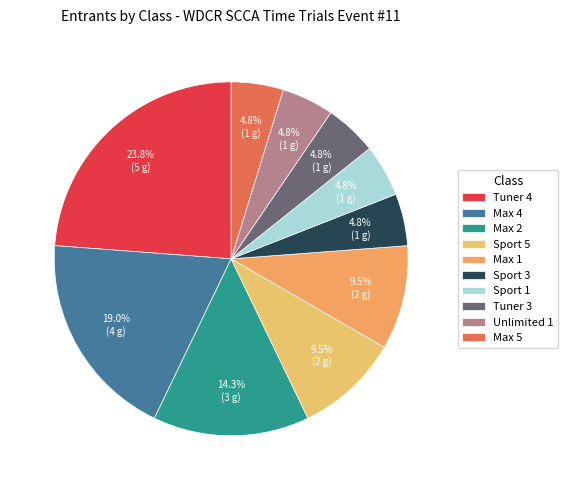

What percentage is the Tuner 3 slice, to the nearest percent?

5%